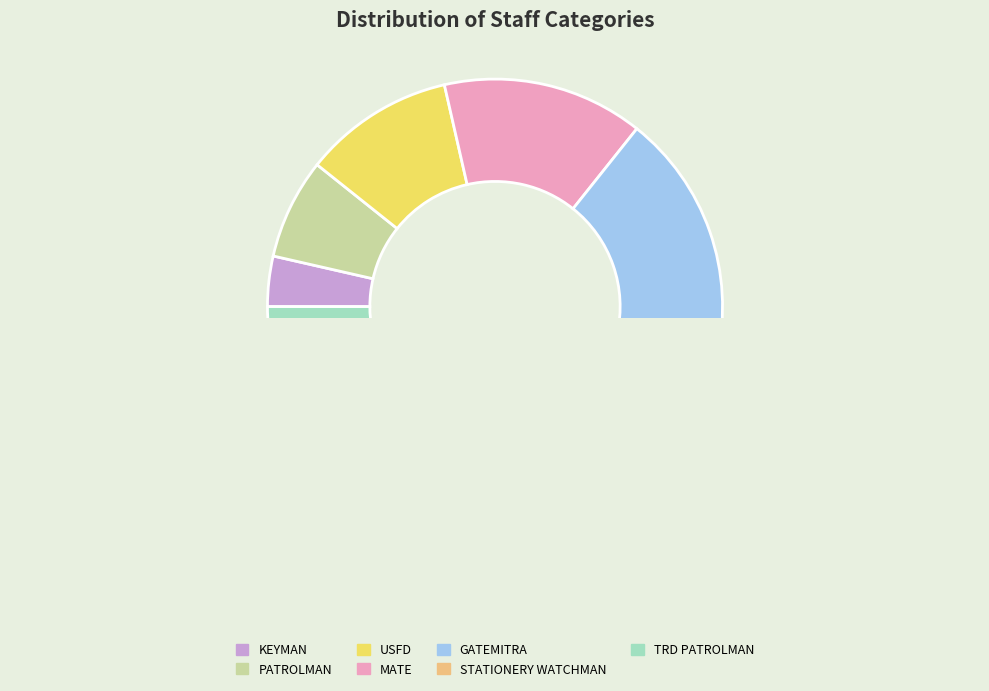

Is there a majority slice in this chart?

No